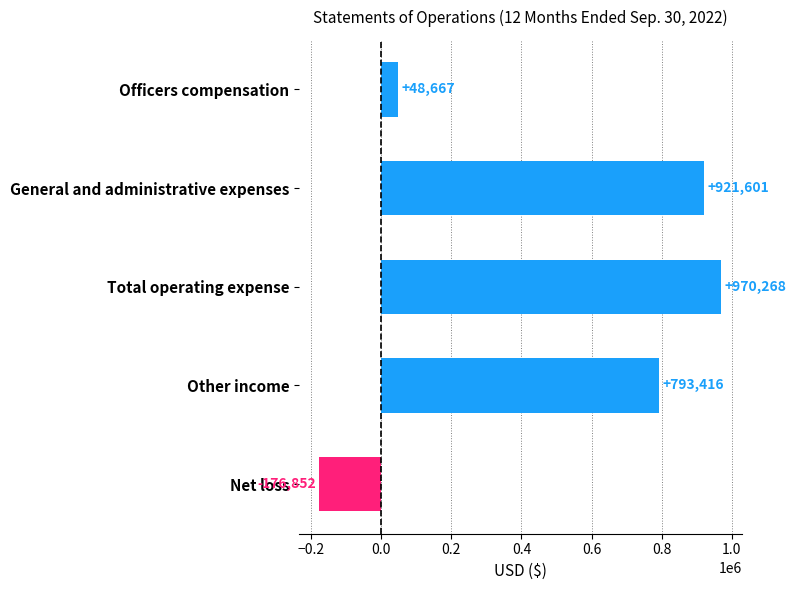

What is the maximum value shown in the chart?

970268